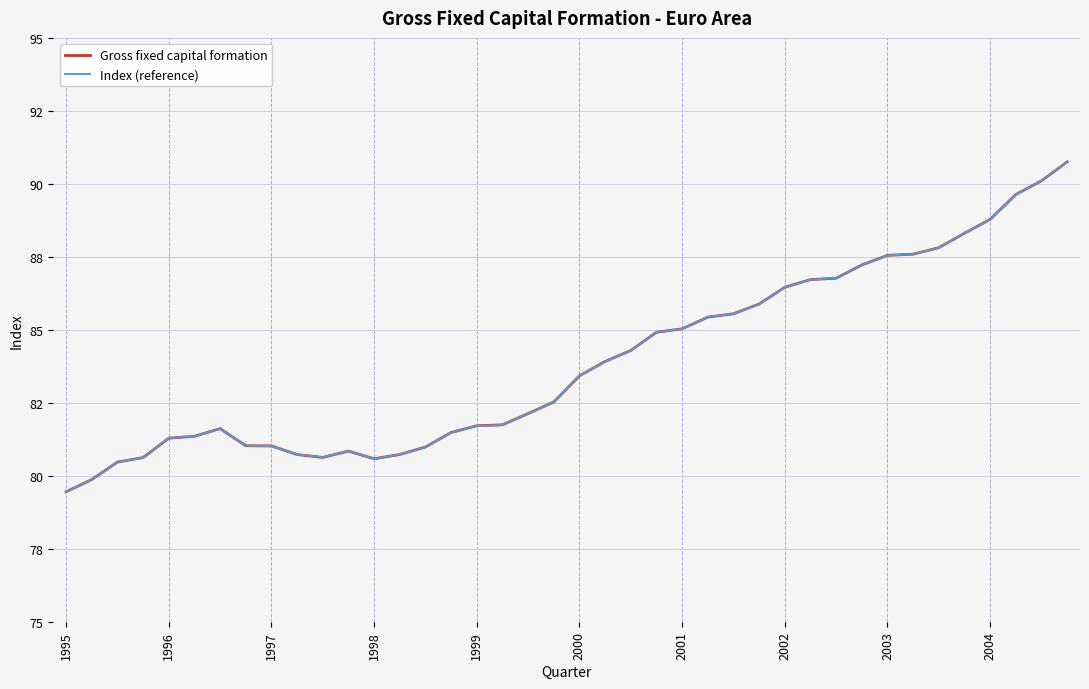

What are all the series names shown in the legend?

Gross fixed capital formation, Index (reference)